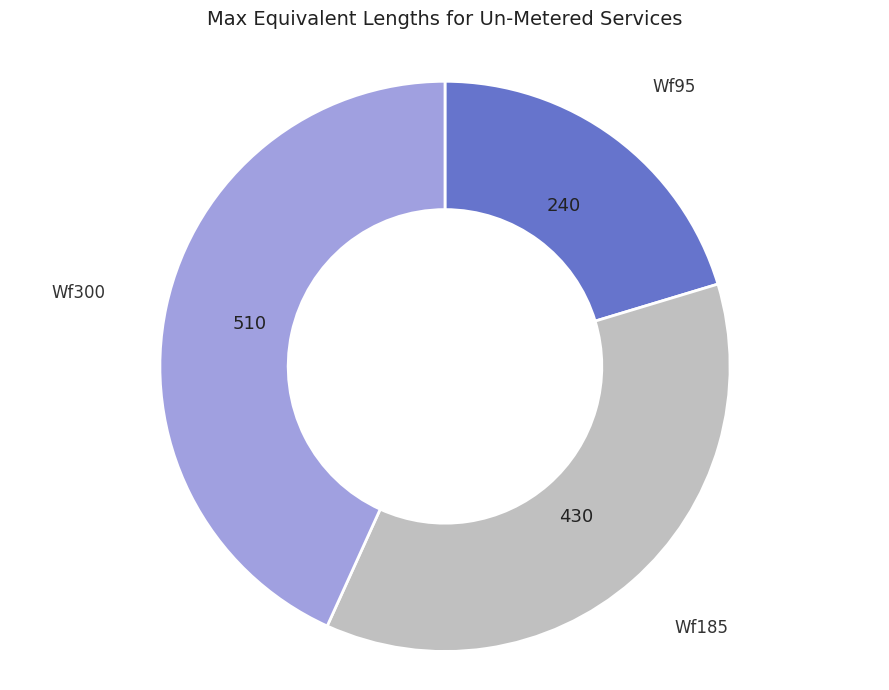

How many segments does this pie chart have?

3